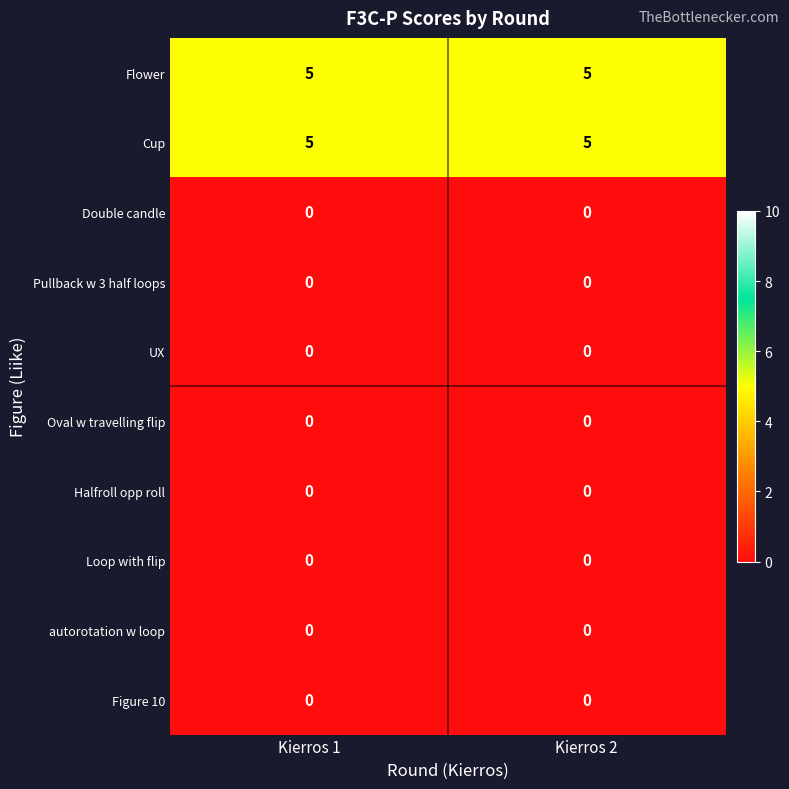

What is the difference between the highest and lowest values at Kierros 2?

5